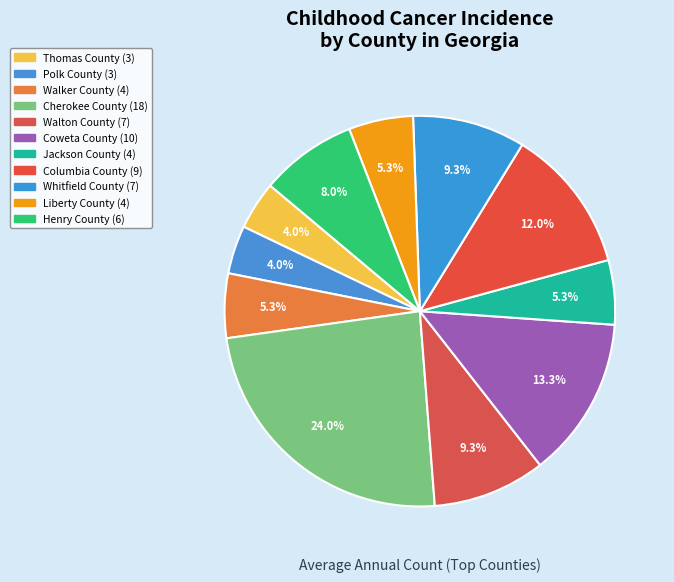

Which slice is the largest?

Cherokee County